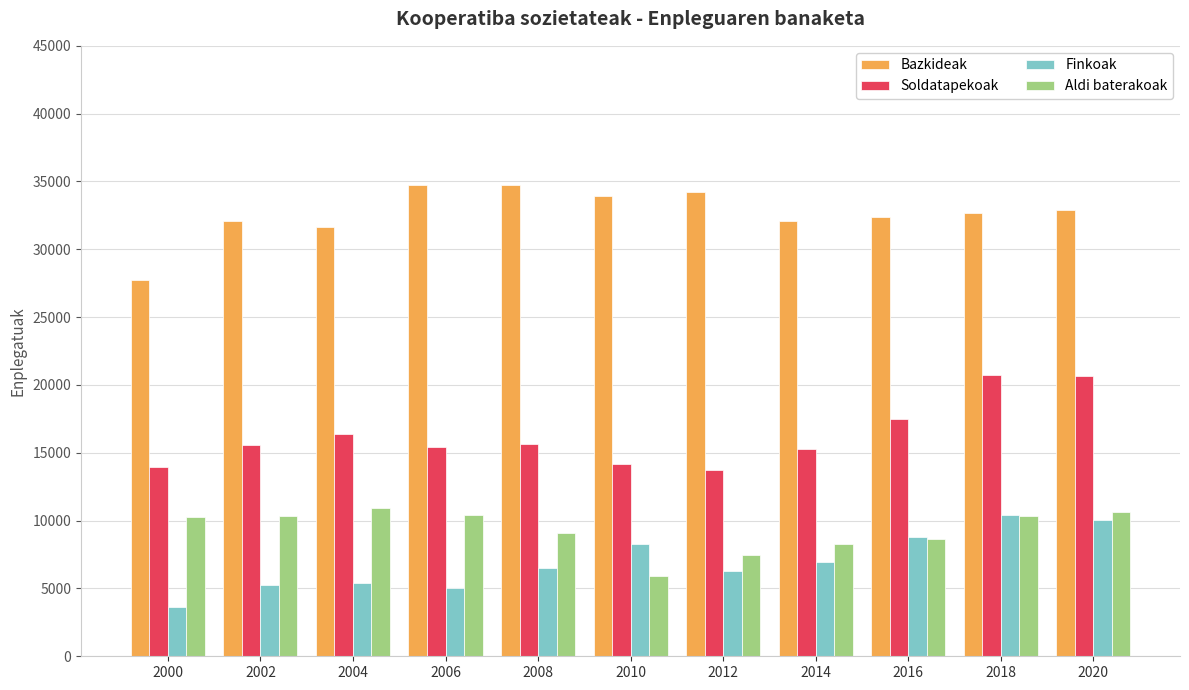

At which category does the chart reach its minimum across all series?

2000